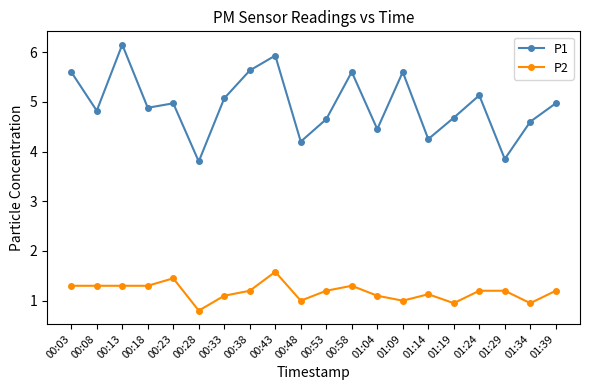

How many interior local peaks does the P1 series have?

6